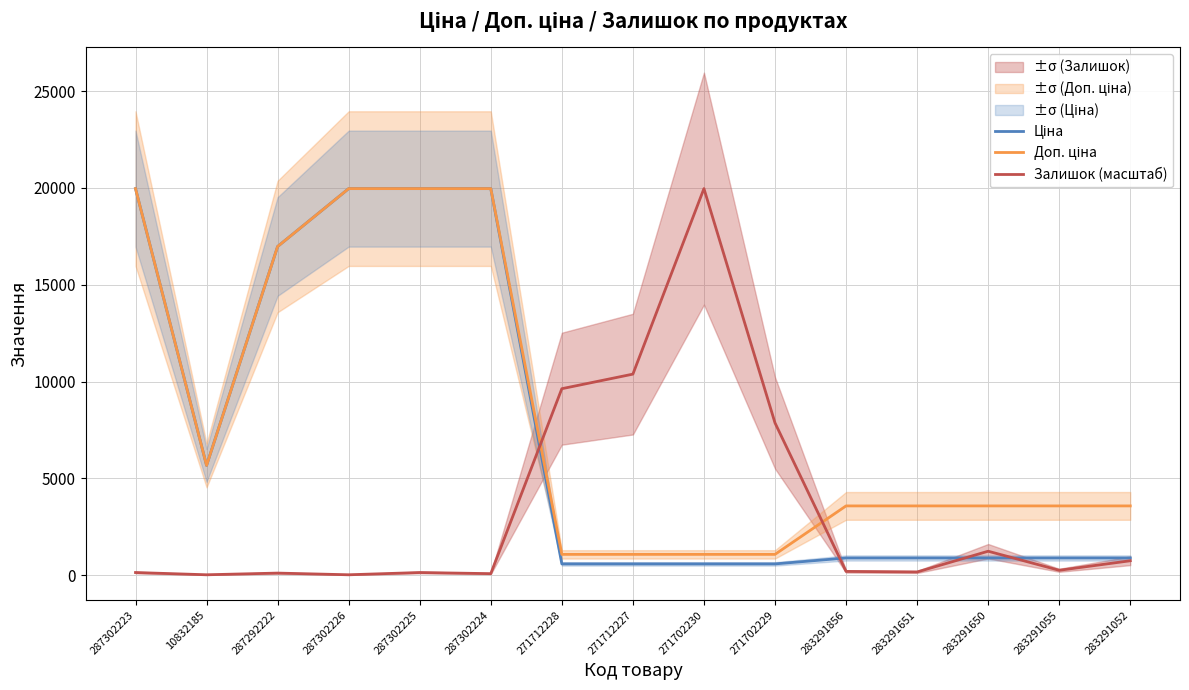

What is the label of the 1st point from the right?

283291052